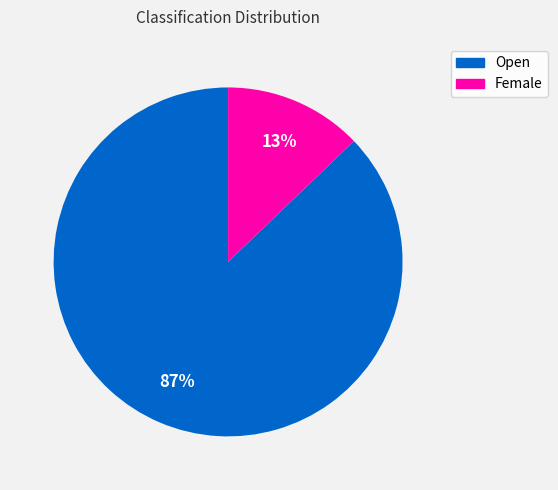

Which category has the biggest portion of the pie?

Open